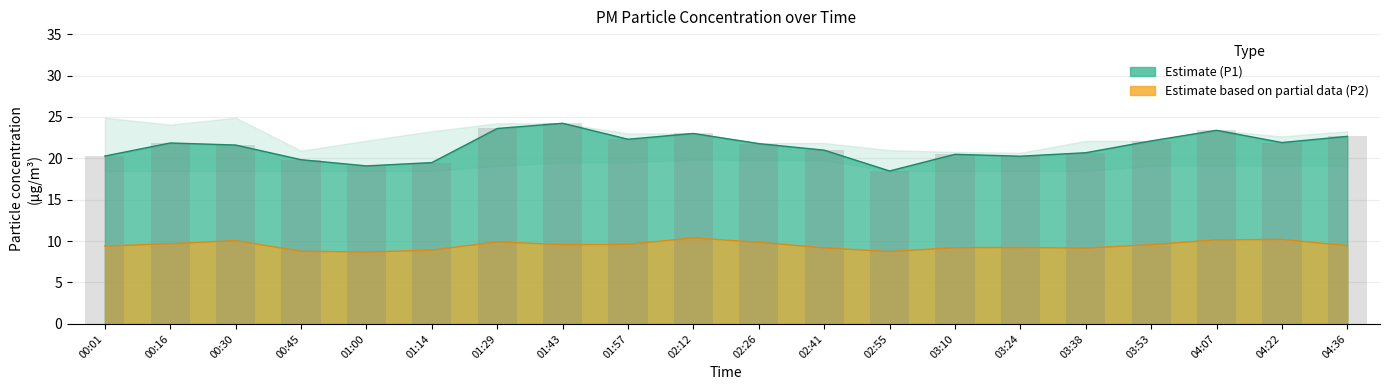

Reading left to right, list all the values displayed in this chart.

P1: 00:01=20.3	00:16=21.9	00:30=21.6	00:45=19.8	01:00=19.1	01:14=19.5	01:29=23.6	01:43=24.2	01:57=22.3	02:12=23.0	02:26=21.8	02:41=21.0	02:55=18.5	03:10=20.5	03:24=20.2	03:38=20.7	03:53=22.1	04:07=23.4	04:22=21.9	04:36=22.6
P2: 00:01=9.4	00:16=9.7	00:30=10.1	00:45=8.8	01:00=8.7	01:14=8.9	01:29=9.9	01:43=9.6	01:57=9.6	02:12=10.4	02:26=9.8	02:41=9.2	02:55=8.7	03:10=9.2	03:24=9.2	03:38=9.2	03:53=9.6	04:07=10.2	04:22=10.2	04:36=9.4